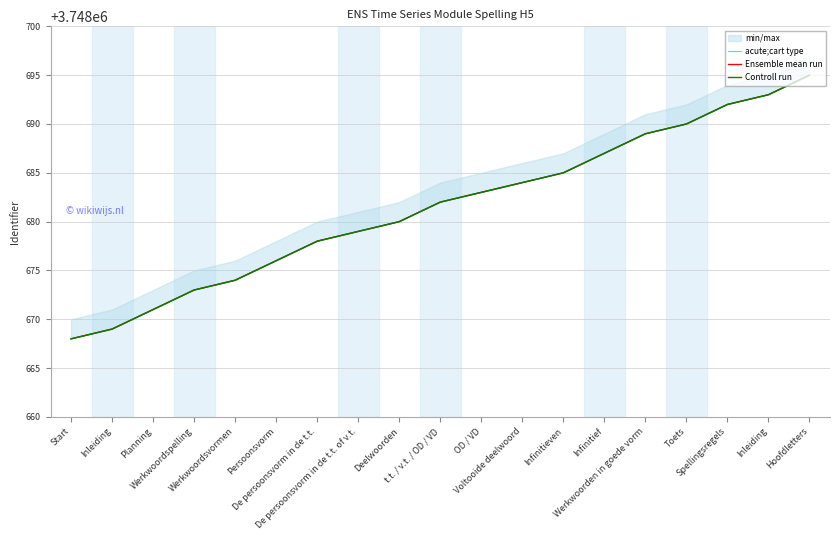

Read the Controll run value at Werkwoordsvormen.

3748674